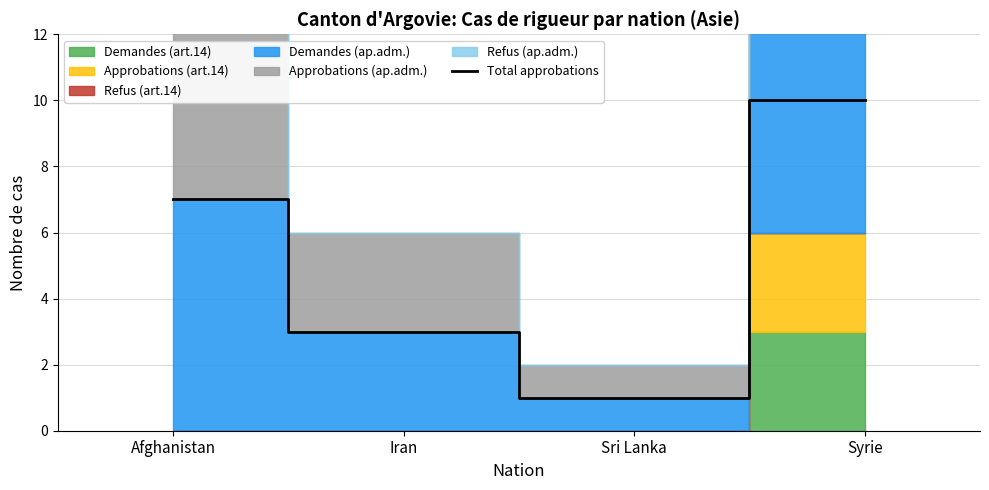

Which label corresponds to the smallest value in the chart?

Sri Lanka